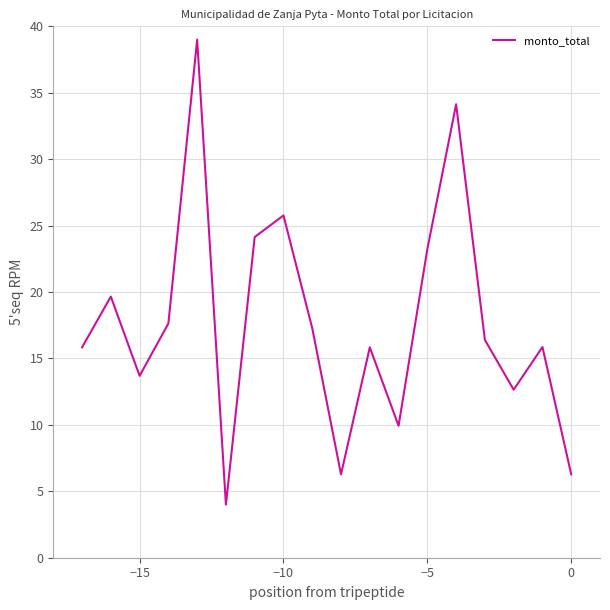

What is the smallest value displayed?

4.0